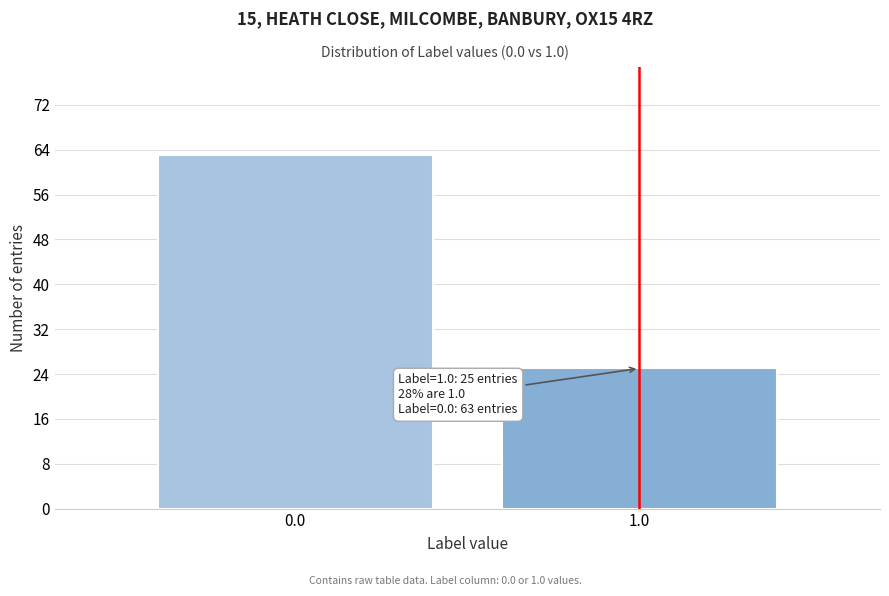

Reading left to right, what are all the values shown in this chart?

0.0=63	1.0=25